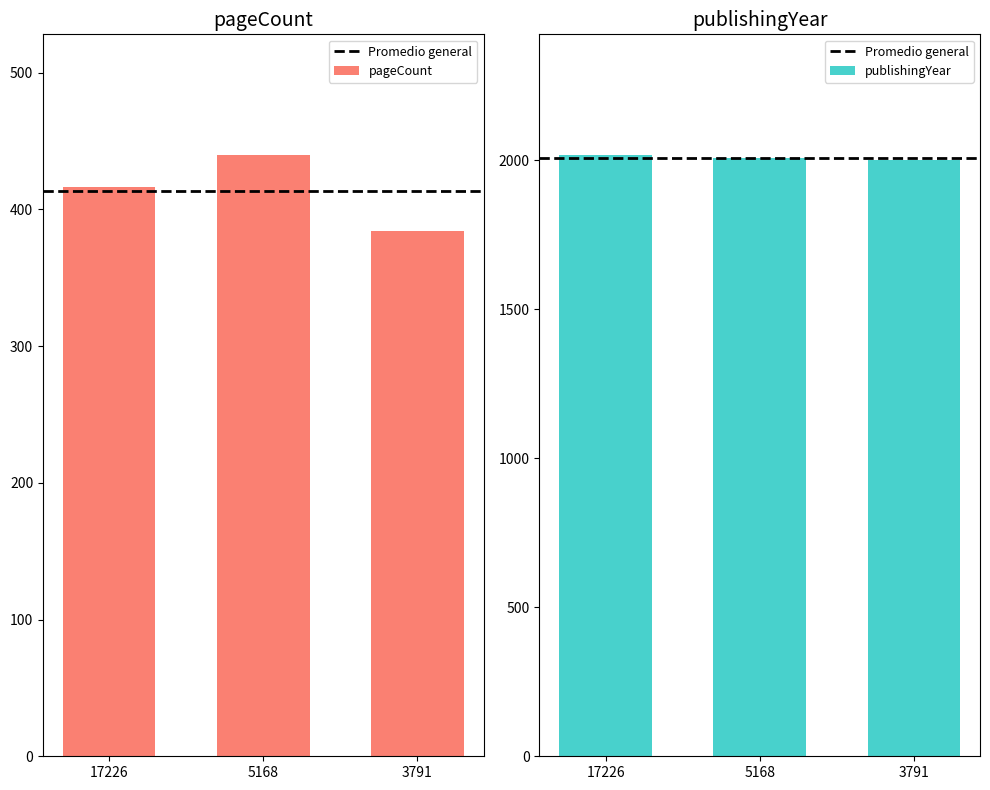

Which series changed the most between 17226 and 3791?

pageCount